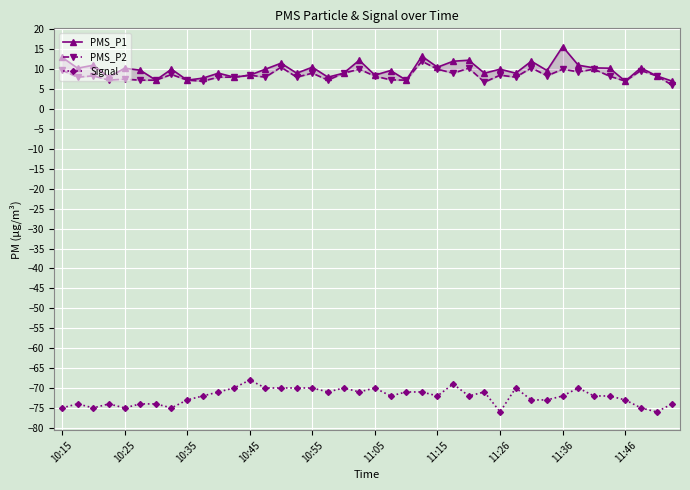

True or false: PMS_P2 and Signal intersect in this chart.

False